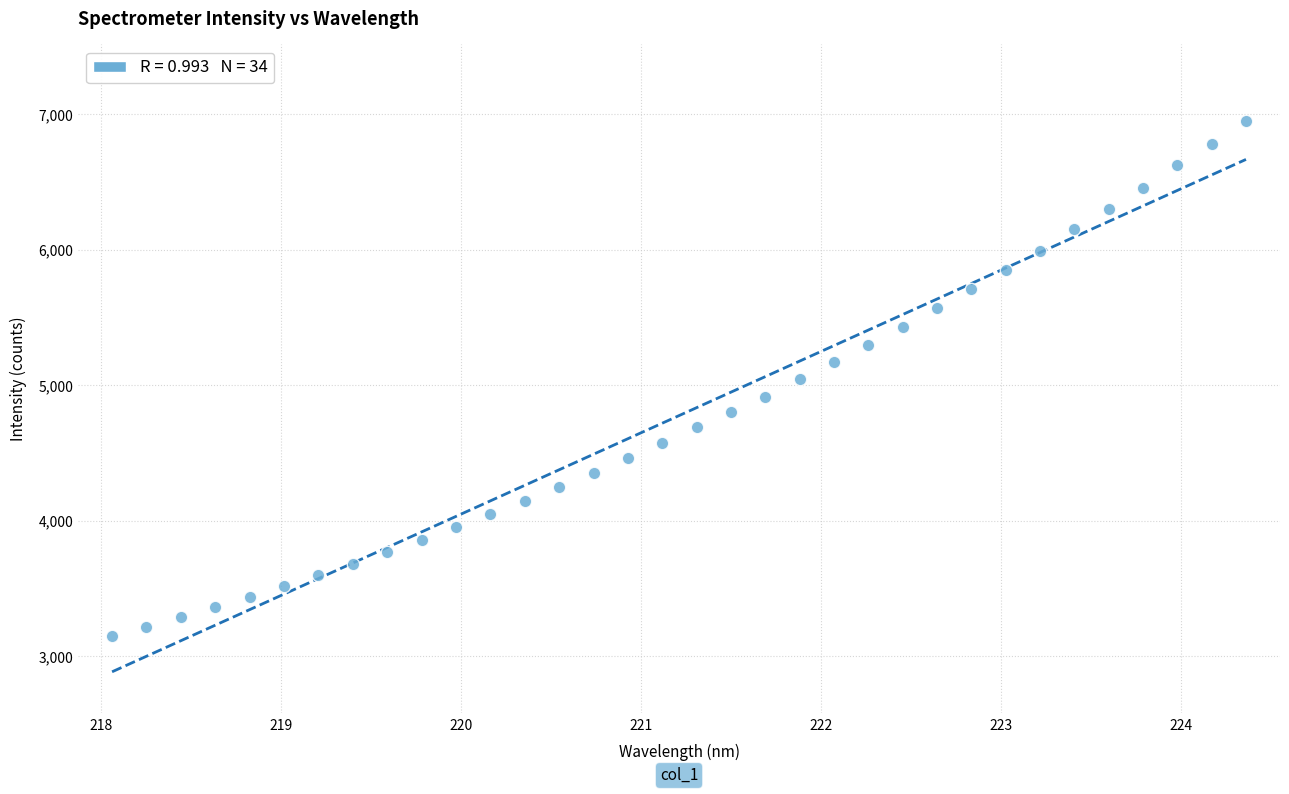

What is the range of X values (max minus min)?

6.3